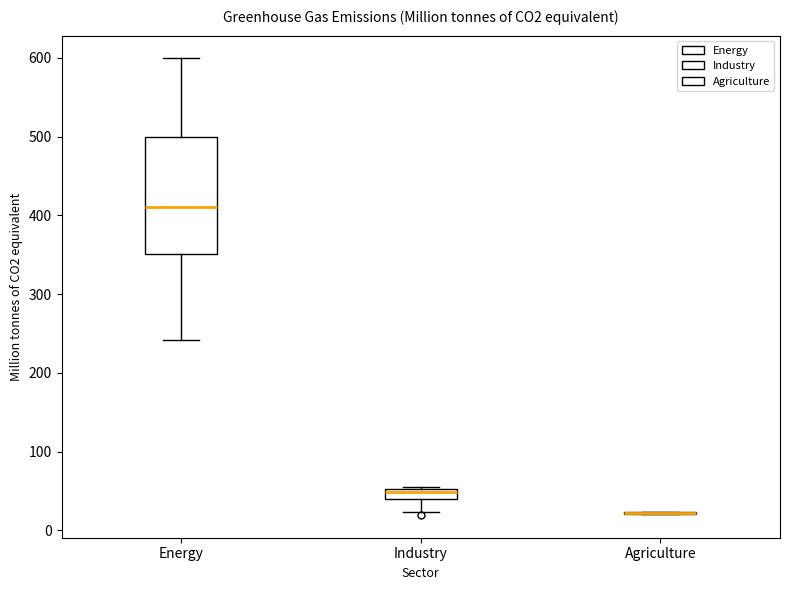

Which box is the tallest, from its lower edge to its upper edge?

Energy